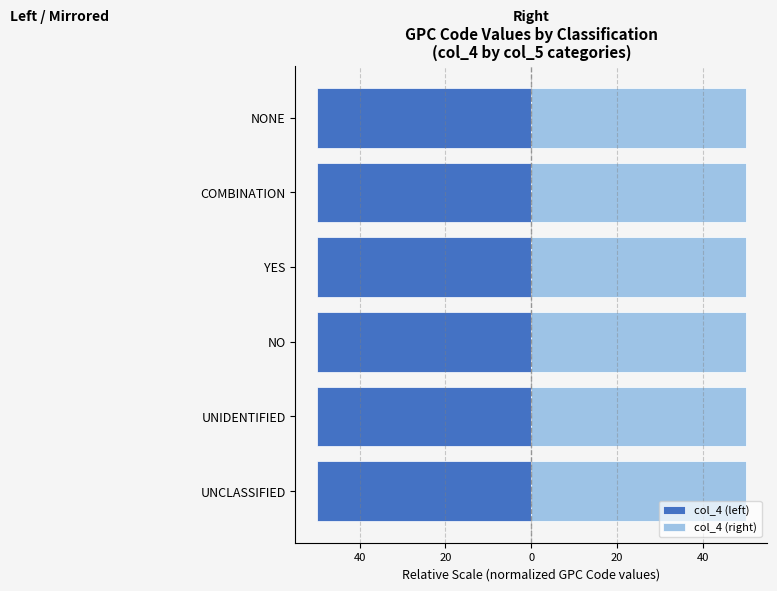

Rank the series by their maximum value, from lowest to highest.

col_4 (left), col_4 (right)